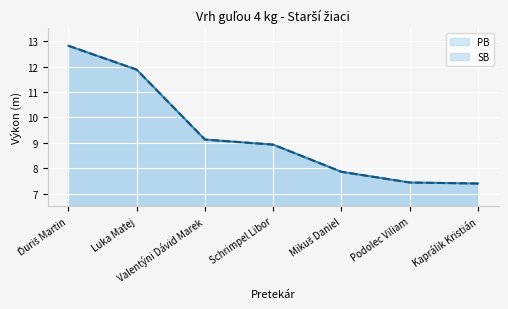

What is the label of the 6th point from the right?

Luka Matej